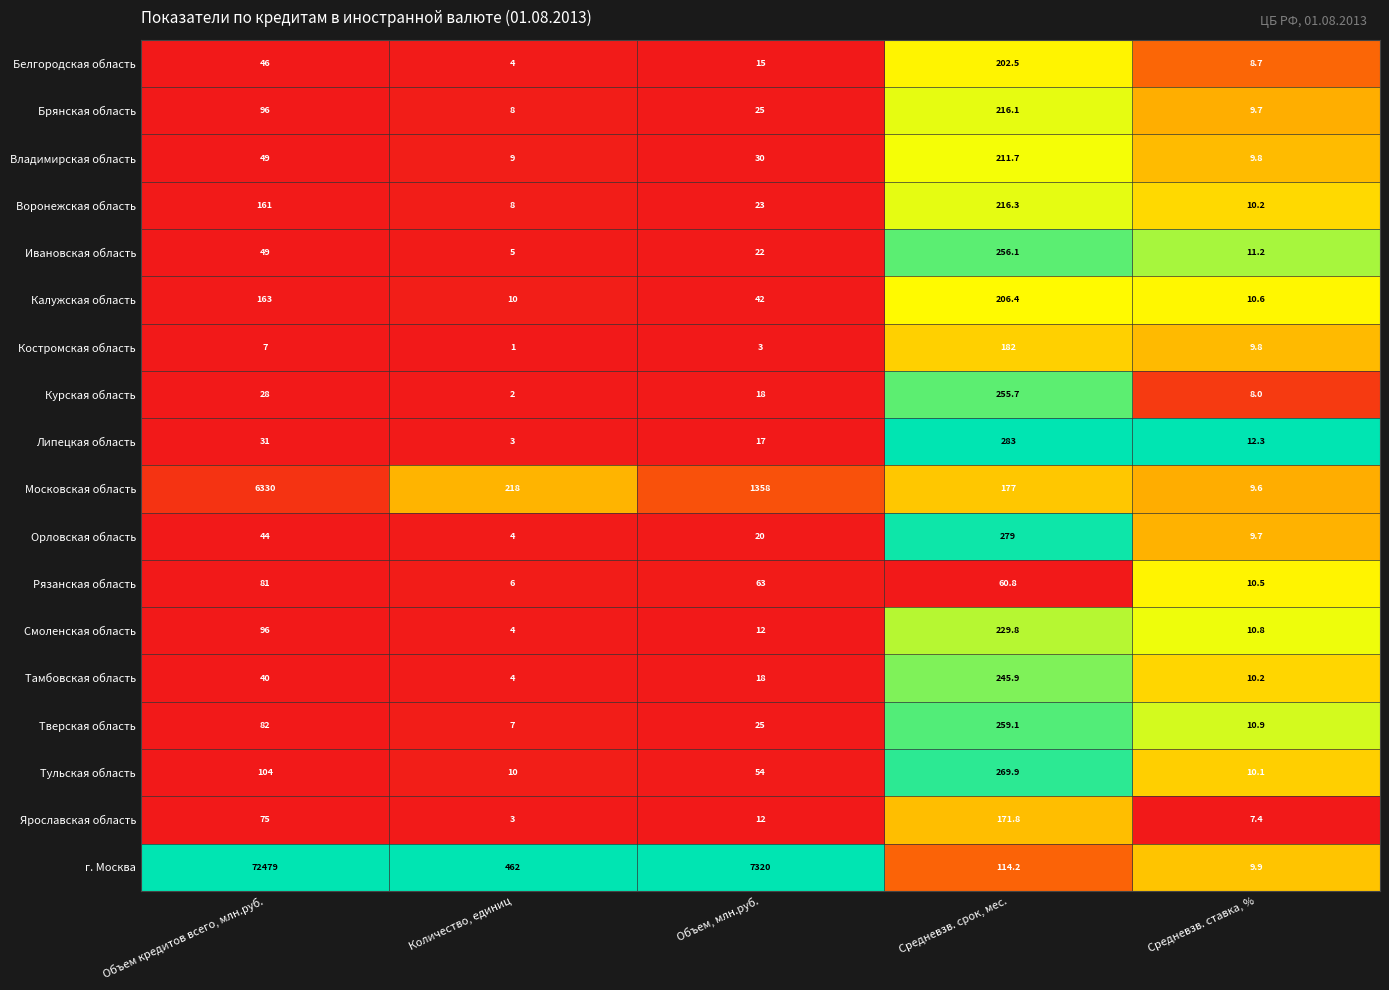

What is the average value of the Орловская область series?

71.3